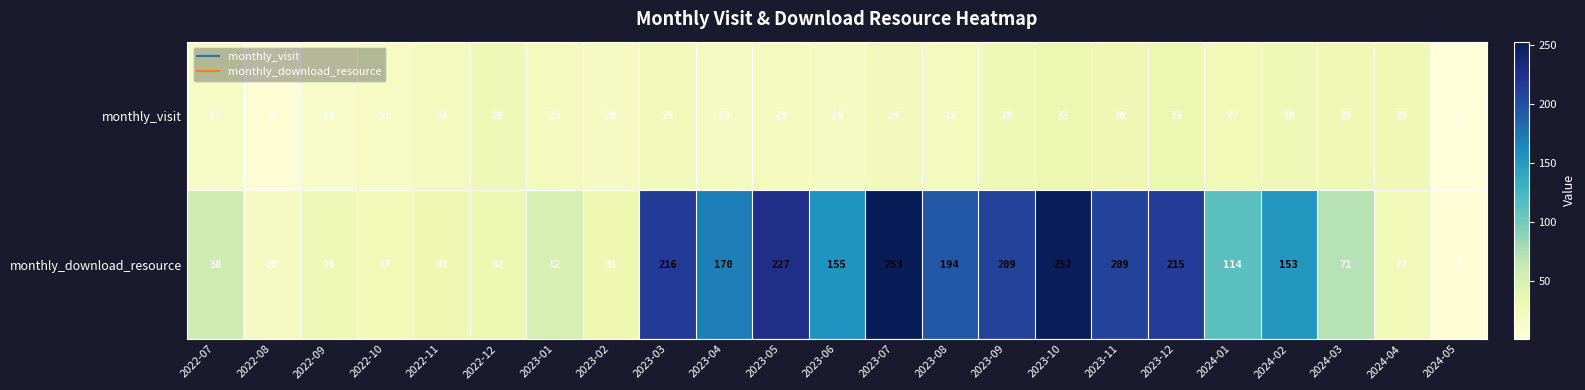

List the series in order of their peak value, highest first.

monthly_download_resource, monthly_visit